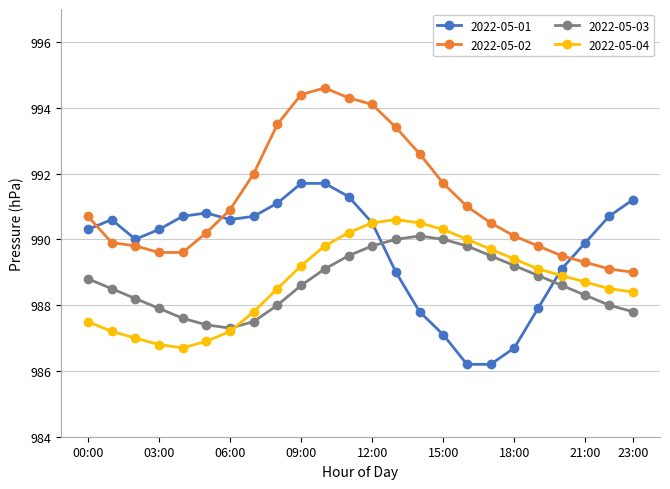

What is the value of the 2022-05-03 point at the 22nd from the left?

988.3